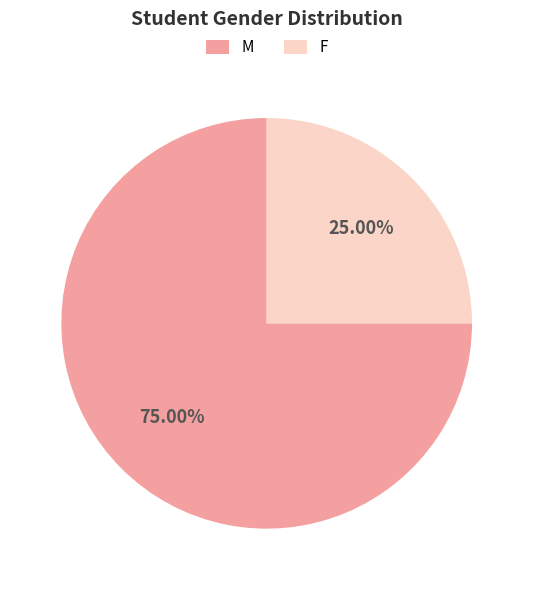

Approximately how many times larger is the value at F compared to M?

0.3